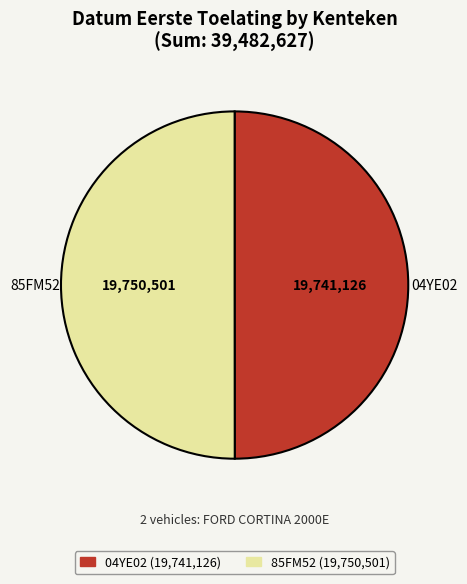

Do 04YE02 and 85FM52 together represent more than half of the pie?

Yes